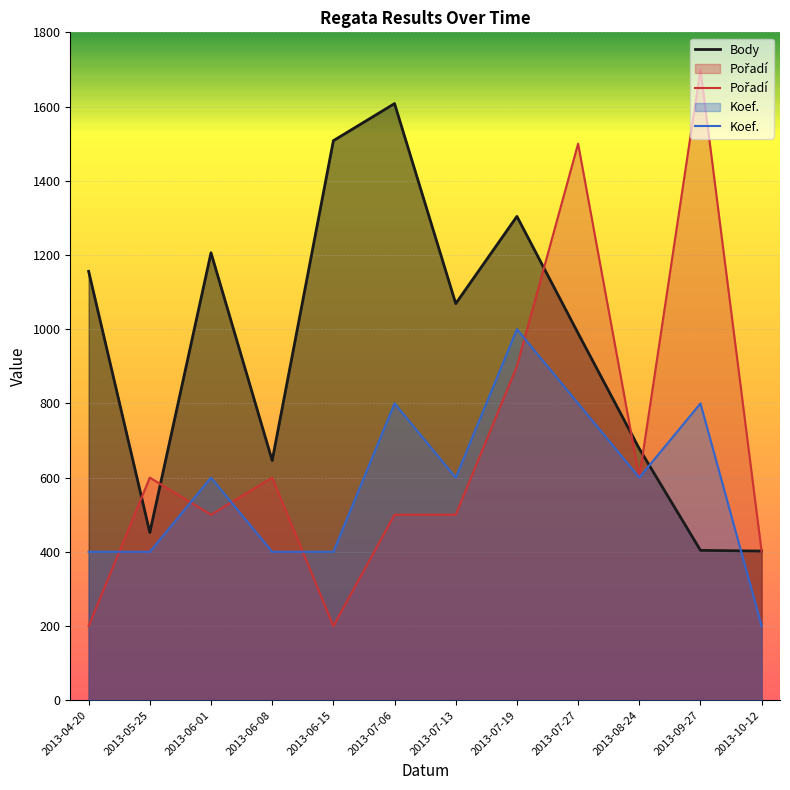

What is the spread (max minus min) of values at 2013-04-20?

956